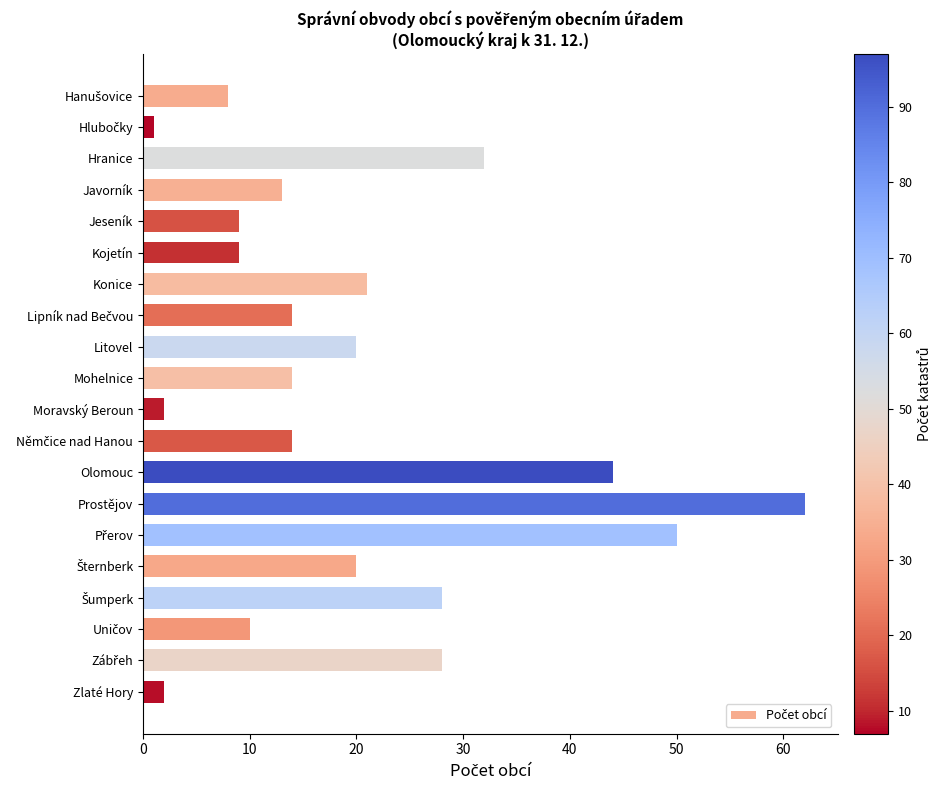

What is the difference between the maximum and minimum values?

61